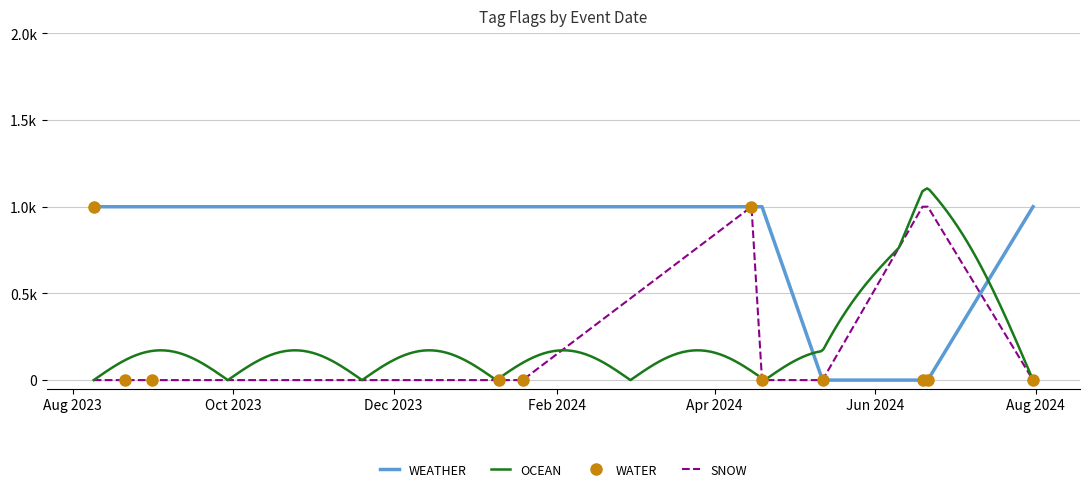

Reading right to left, what are all the values shown in this chart?

WEATHER: 2024-01-10=1	2024-06-19=0	2024-07-31=1	2024-06-21=0	2024-01-19=1	2024-04-19=1	2023-08-09=1	2023-08-21=1	2024-05-12=0	2023-08-31=1	2024-04-15=1
OCEAN: 2024-01-10=0	2024-06-19=1	2024-07-31=0	2024-06-21=1	2024-01-19=0	2024-04-19=0	2023-08-09=0	2023-08-21=0	2024-05-12=0	2023-08-31=0	2024-04-15=0
WATER: 2024-01-10=0	2024-06-19=0	2024-07-31=0	2024-06-21=0	2024-01-19=0	2024-04-19=0	2023-08-09=1	2023-08-21=0	2024-05-12=0	2023-08-31=0	2024-04-15=1
SNOW: 2024-01-10=0	2024-06-19=1	2024-07-31=0	2024-06-21=1	2024-01-19=0	2024-04-19=0	2023-08-09=0	2023-08-21=0	2024-05-12=0	2023-08-31=0	2024-04-15=1